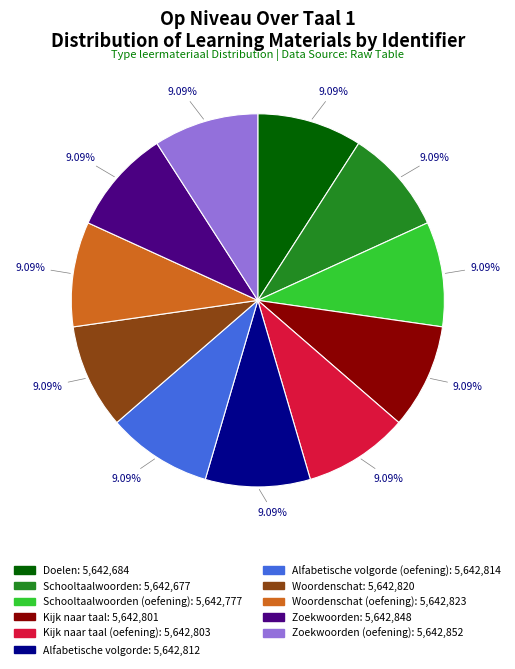

Is there any slice that represents more than half of the pie?

No